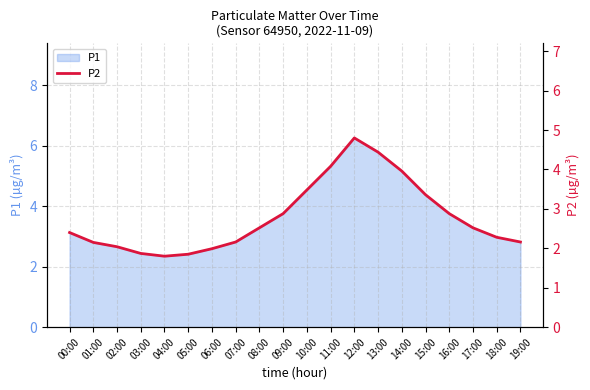

What is the maximum value shown in the chart?

4.8